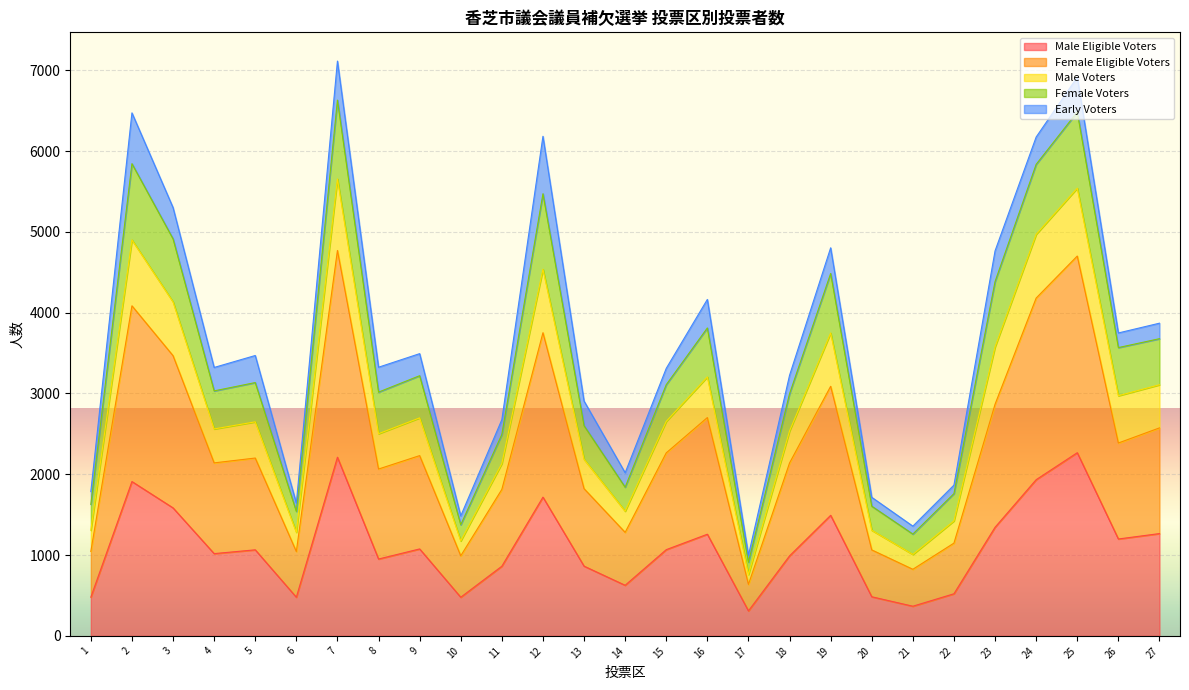

What is the minimum value for Male Eligible Voters?

309